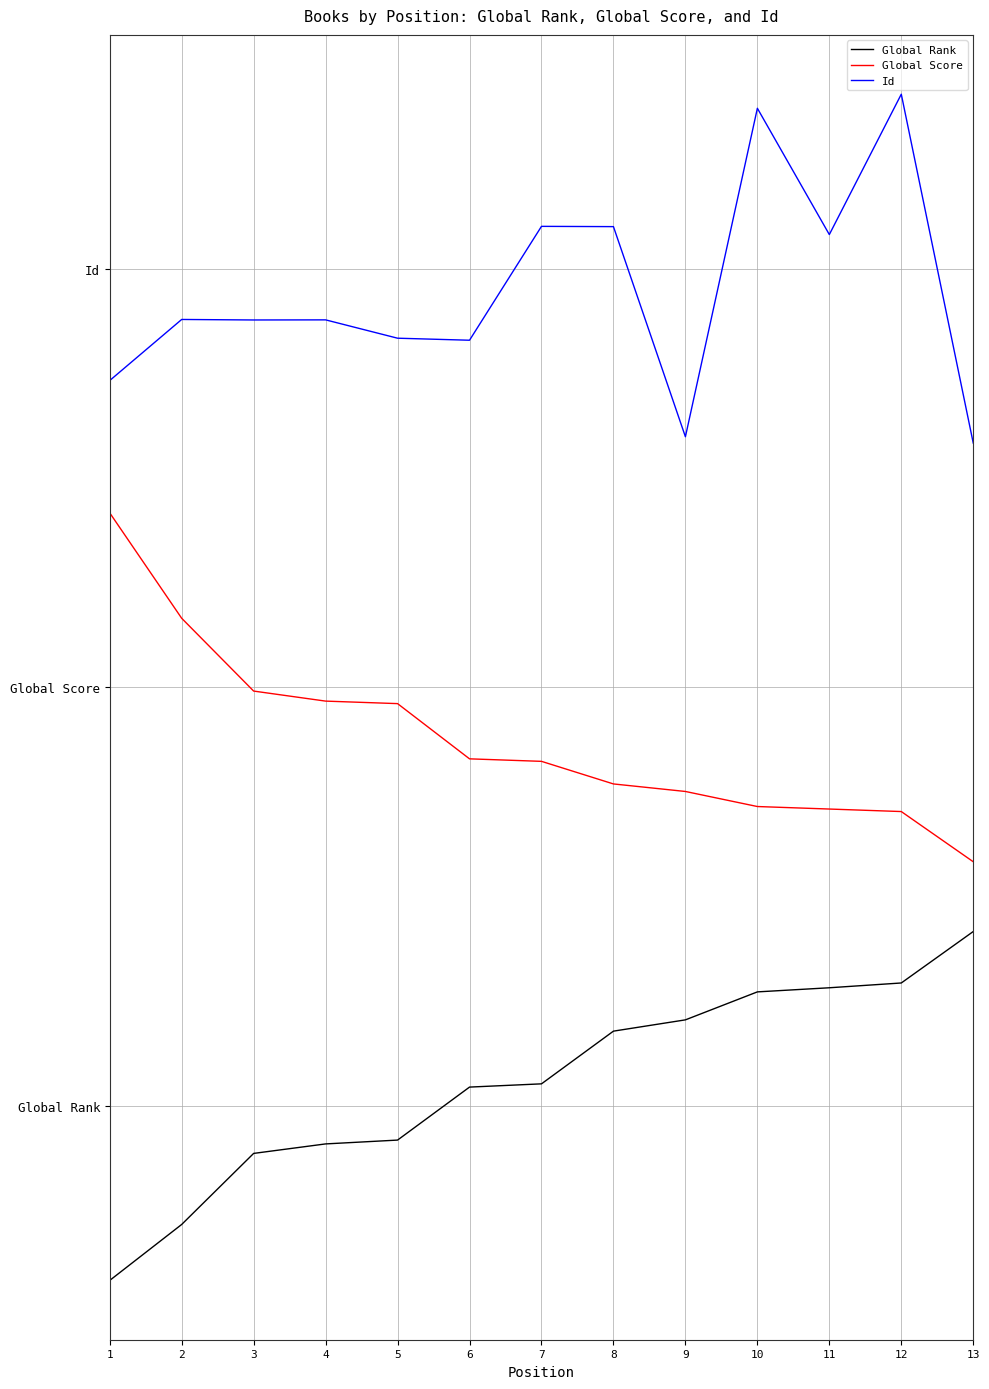

Is it true that Global Rank equals 0.6 at 6?

True